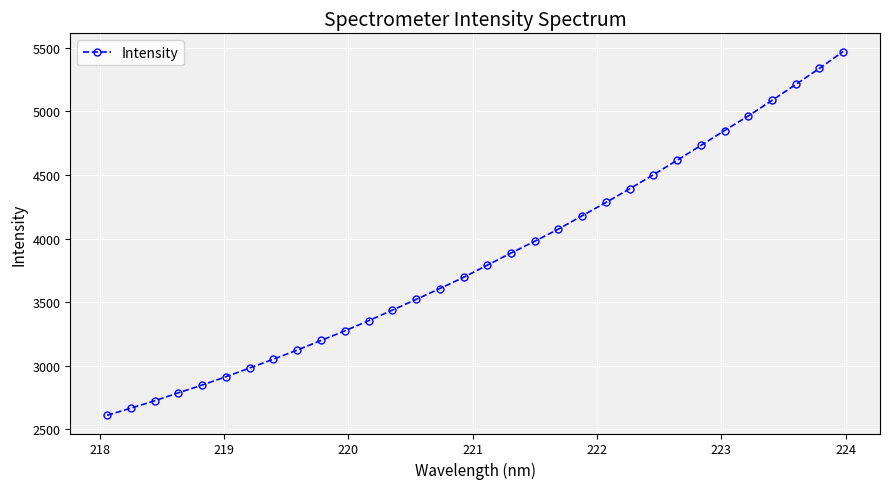

What is the value of the 26th point from the left?

4732.3